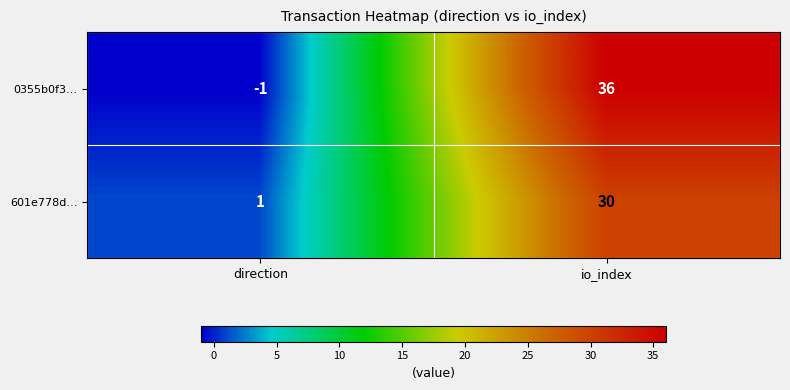

Read the 0355b0f3… value at io_index, to the nearest 10.

40